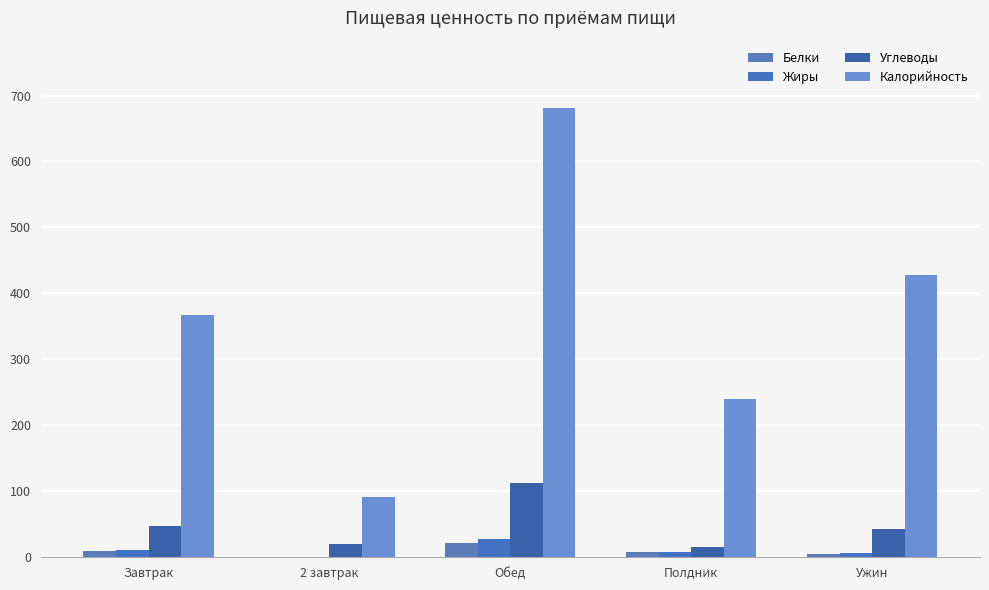

How many groups of bars are there?

5